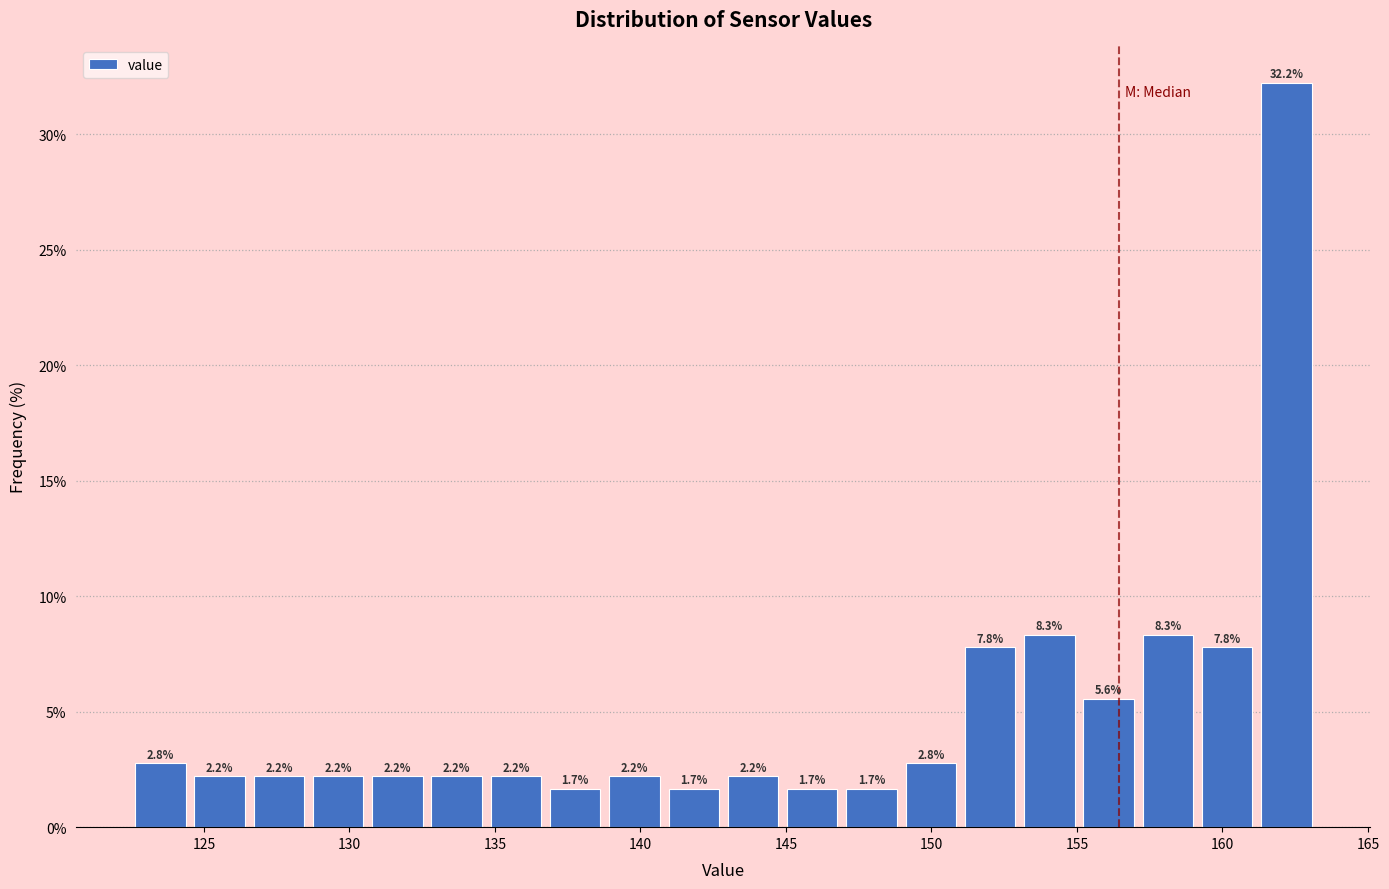

How tall is the bar that spans 130.5 to 132.5 on the x-axis? The bar edges are not printed on the chart, so give them approximately, as read against the axis.

2.2